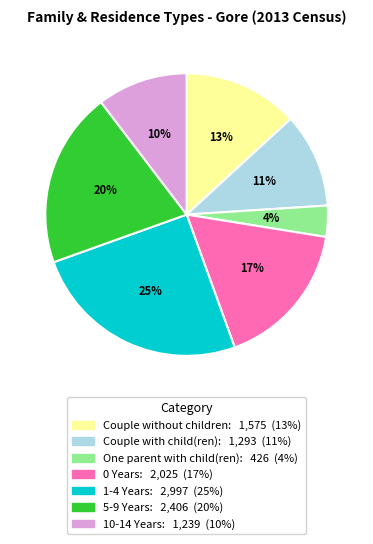

Which slice is the largest?

1-4 Years